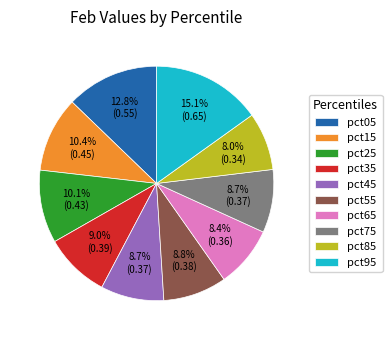

What percentage is the pct15 slice, to the nearest percent?

10%